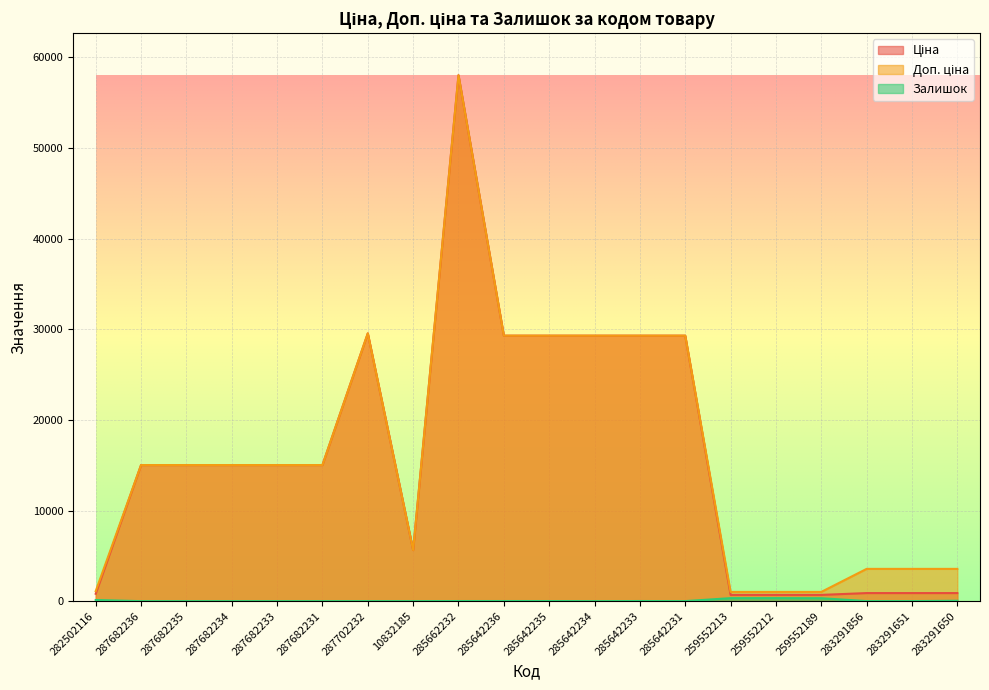

Reading left to right, extract all data points from this chart.

Ціна: 282502116=813.0	287682236=15019.2	287682235=15019.2	287682234=15019.2	287682233=15019.2	287682231=15019.2	287702232=29548.9	10832185=5636.0	285662232=58037.0	285642236=29294.9	285642235=29294.9	285642234=29294.9	285642233=29294.9	285642231=29294.9	259552213=689.1	259552212=689.1	259552189=689.1	283291856=889.9	283291651=889.9	283291650=889.9
Доп. ціна: 282502116=1101.8	287682236=15019.2	287682235=15019.2	287682234=15019.2	287682233=15019.2	287682231=15019.2	287702232=29548.9	10832185=5636.0	285662232=58037.0	285642236=29294.9	285642235=29294.9	285642234=29294.9	285642233=29294.9	285642231=29294.9	259552213=1017.8	259552212=1017.8	259552189=1017.8	283291856=3559.7	283291651=3559.7	283291650=3559.7
Залишок: 282502116=125.0	287682236=0.0	287682235=0.0	287682234=0.0	287682233=0.0	287682231=0.0	287702232=0.0	10832185=1.0	285662232=12.0	285642236=12.0	285642235=11.0	285642234=0.0	285642233=13.0	285642231=4.0	259552213=330.0	259552212=333.0	259552189=322.0	283291856=7.0	283291651=6.0	283291650=43.0